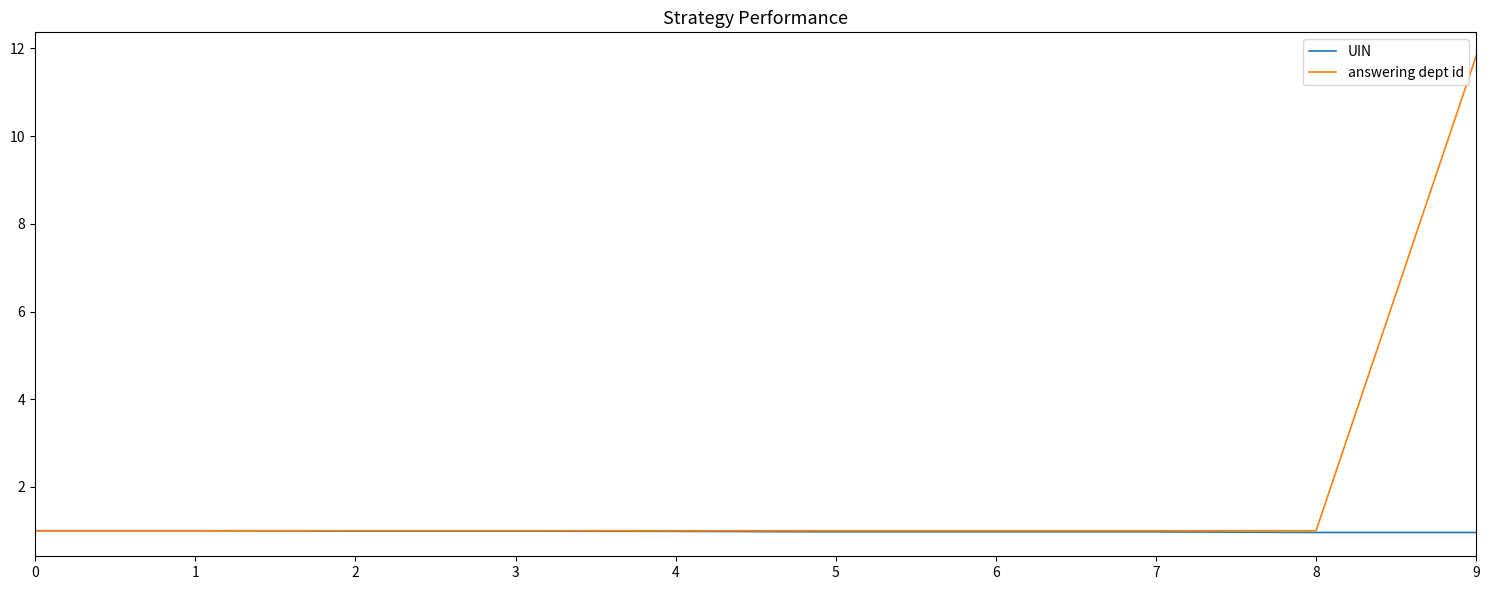

List the series in order of their peak value, lowest first.

UIN, answering dept id